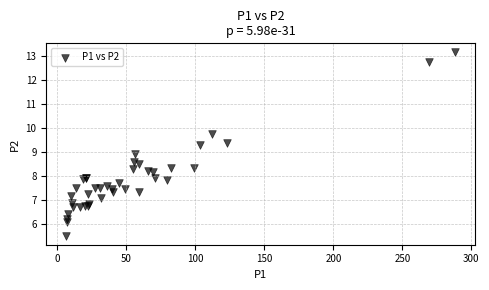

What Y value in the scatter plot is closest to 9?

8.9